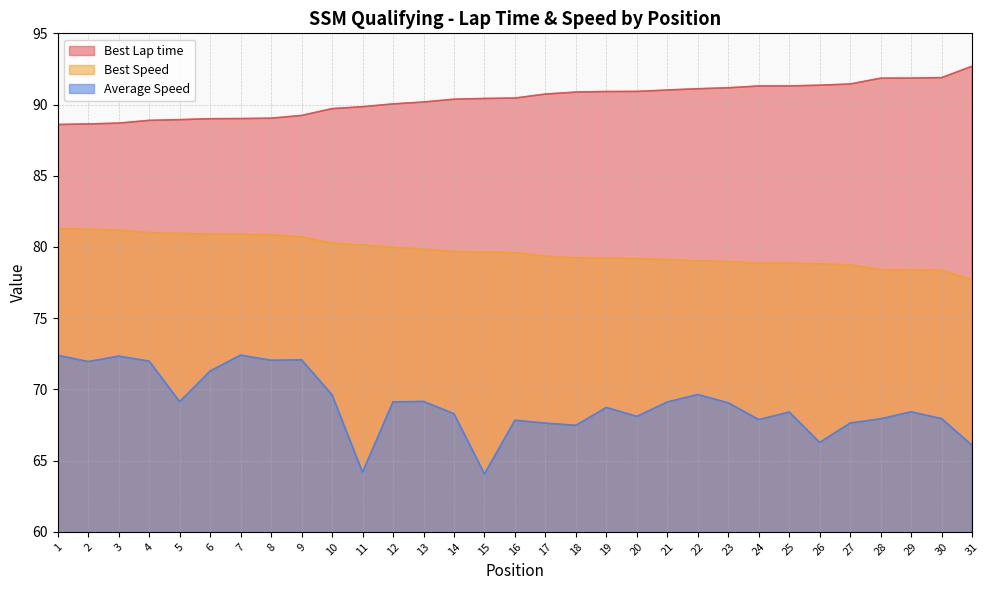

What is the value of the Best Speed point at the 12th from the left?

80.0